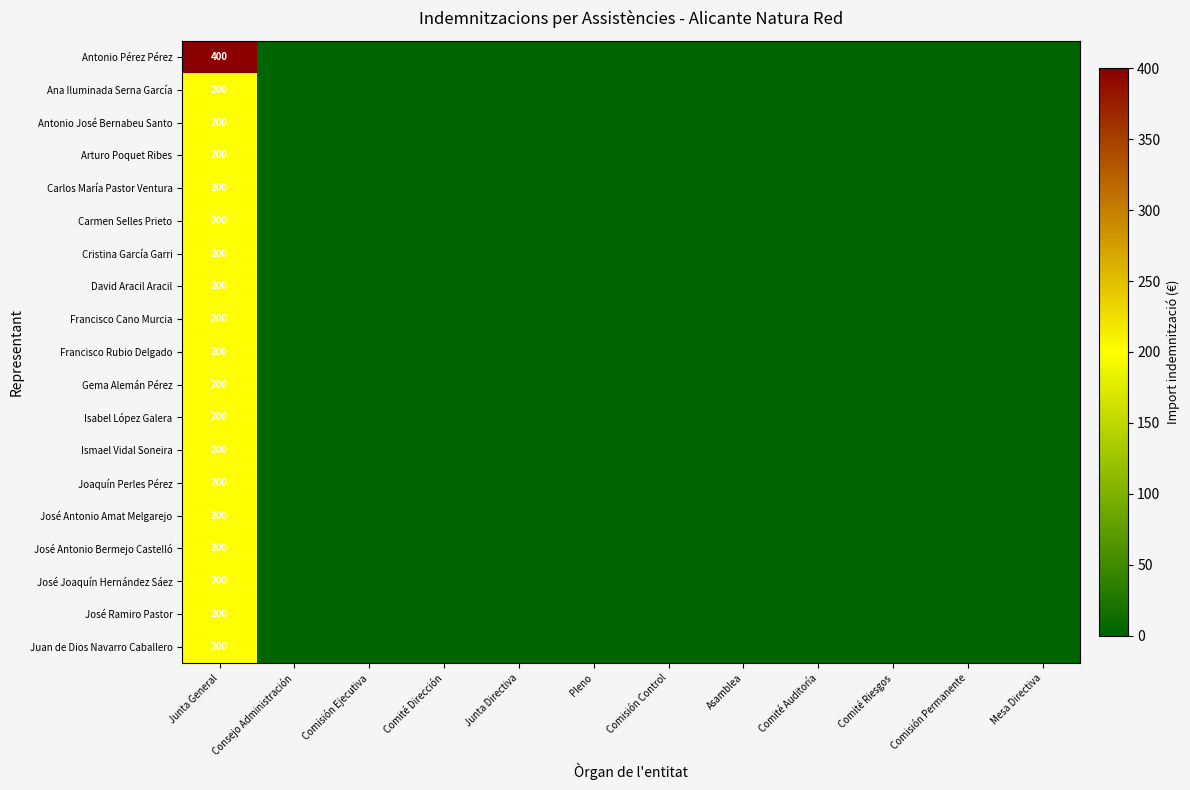

How many values in the Carlos María Pastor Ventura series exceed 0?

1